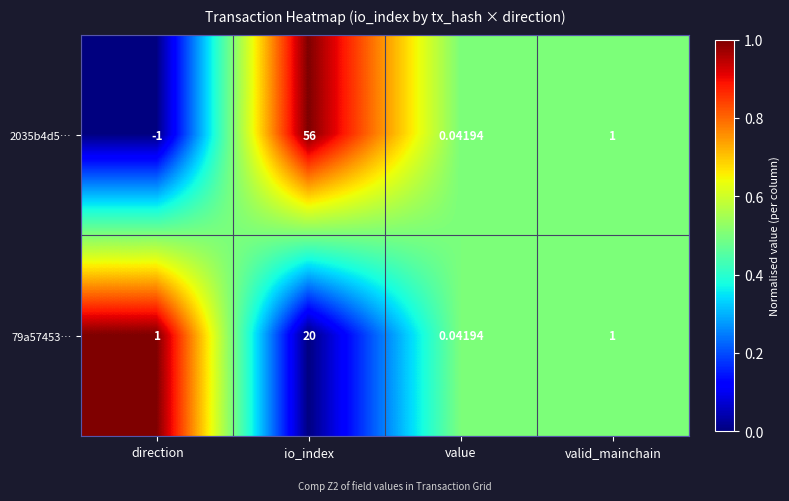

How many distinct data groups are displayed?

2